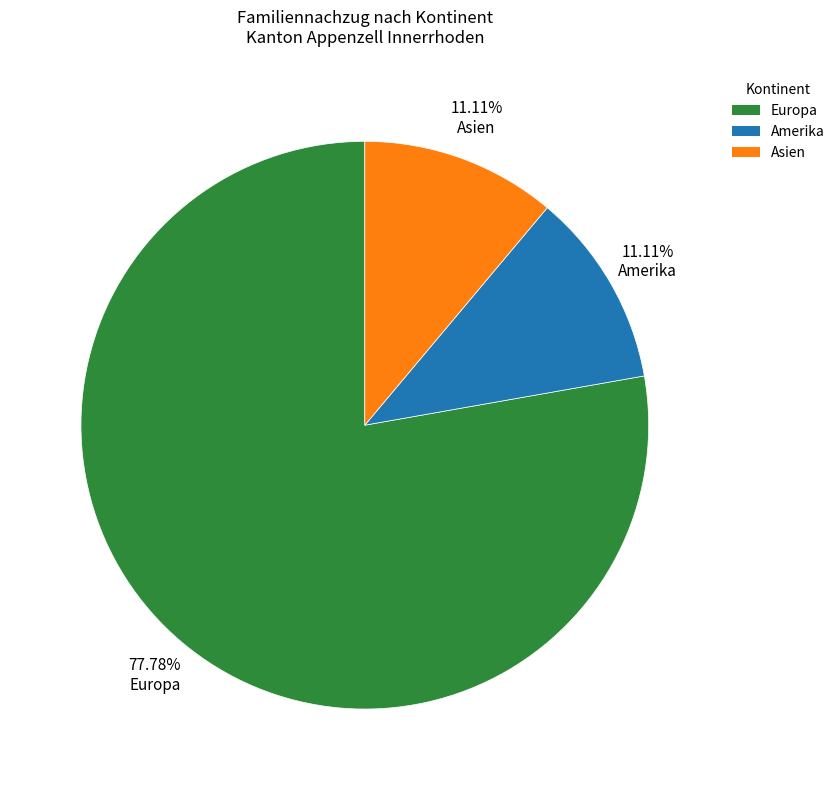

What percentage is the Asien slice, to the nearest percent?

11%